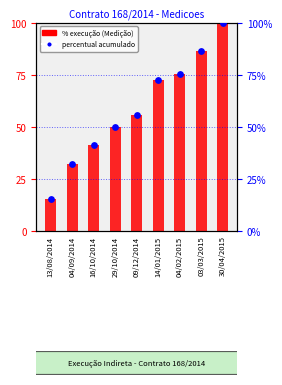

At which category is the sum across all series the highest?

30/04/2015